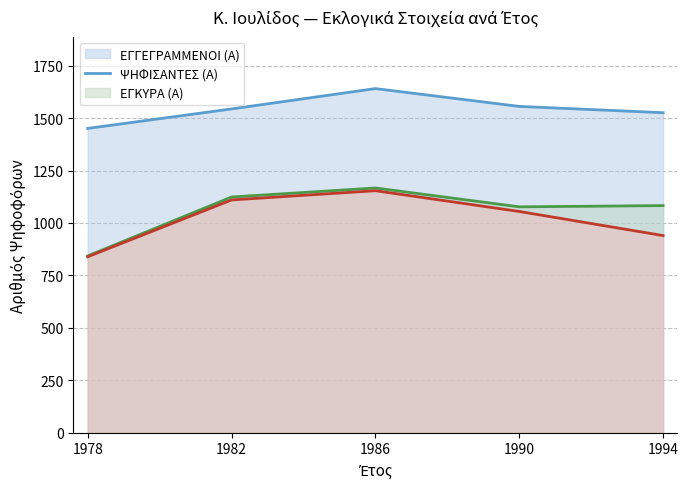

Which label corresponds to the smallest value in the chart?

1978